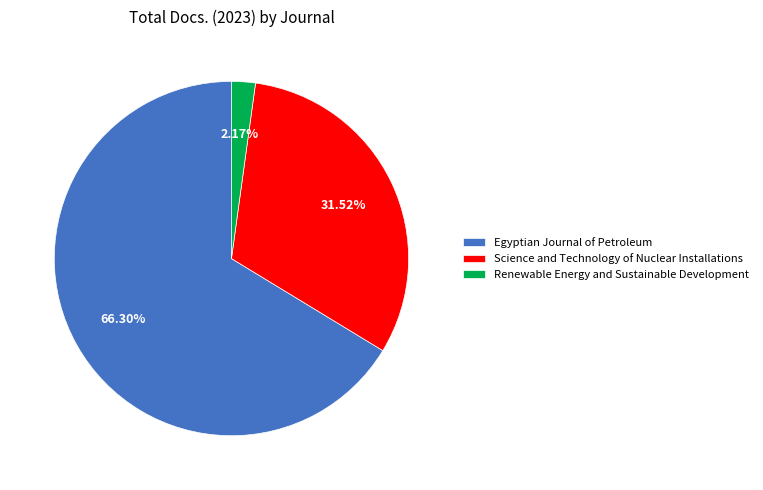

To the nearest percent, what is the difference between the Renewable Energy and Sustainable Development and Egyptian Journal of Petroleum slice percentages?

64%